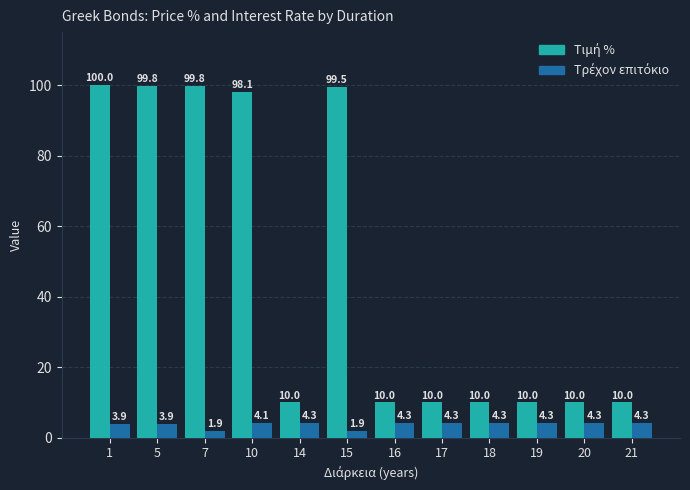

What is the maximum value shown in the chart?

100.0